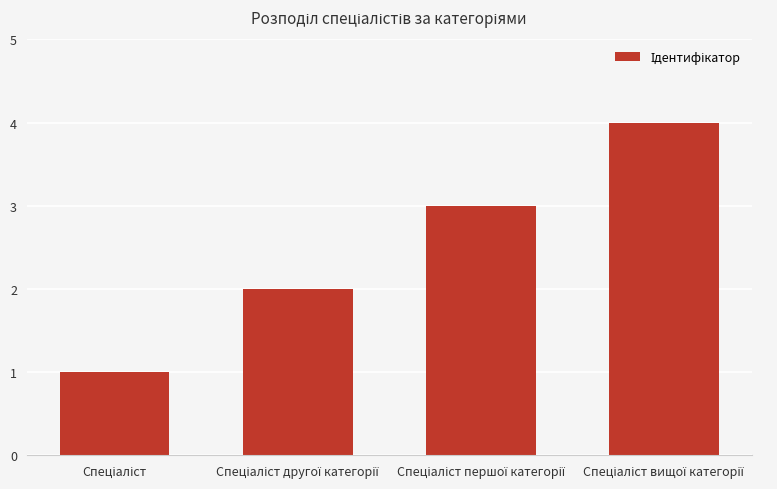

How many bars are there in total?

4